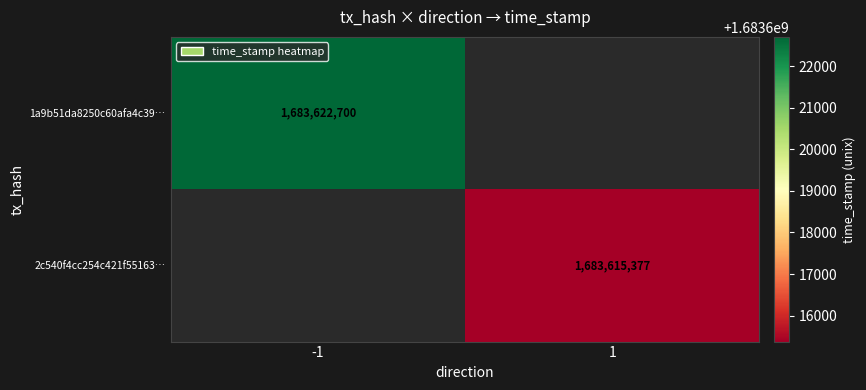

The value of 2c540f4cc254c421f55163… at 1 is 2569598314. True or false?

False